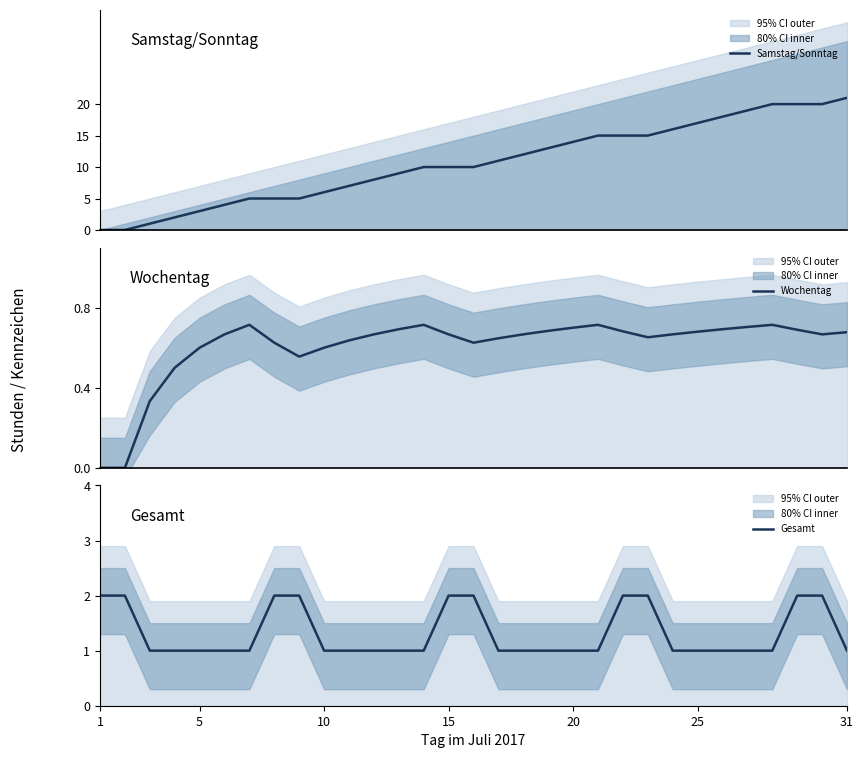

Rank the series at 20 from lowest to highest value.

Wochentag, Gesamt, Samstag/Sonntag